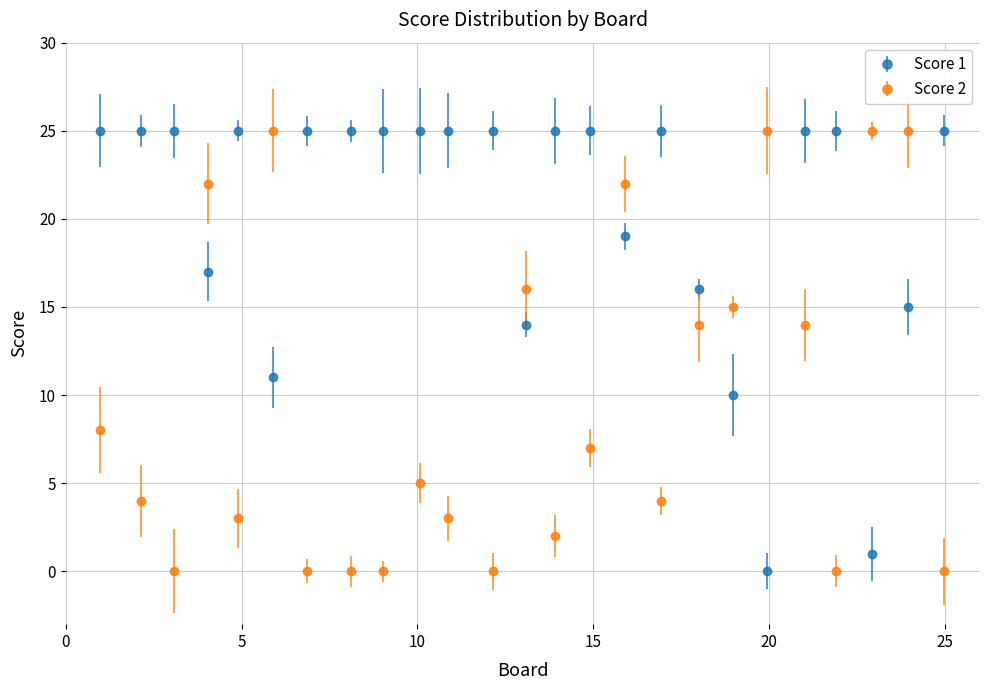

What is the maximum value shown in the chart?

25